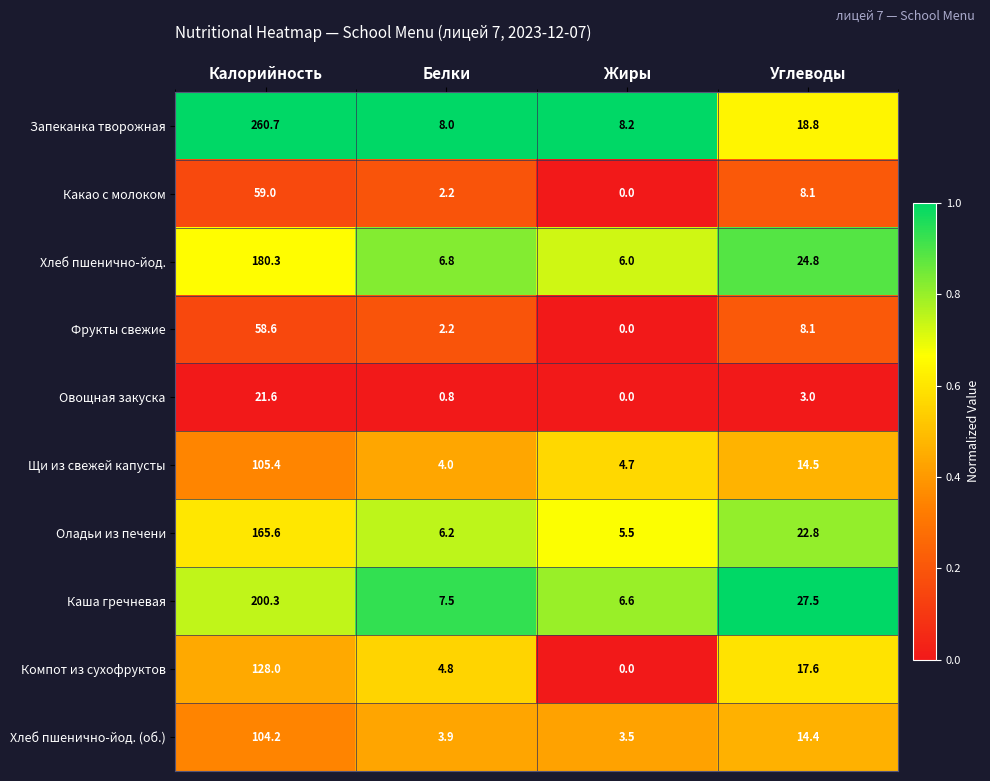

Which series changed the most between Жиры and Углеводы?

Каша гречневая